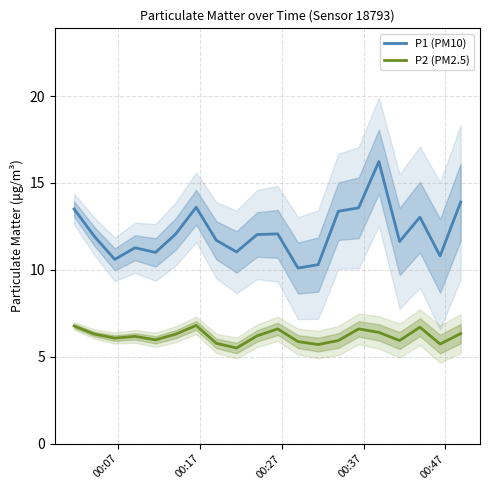

Which series has the widest spread of values?

P1 (PM10)